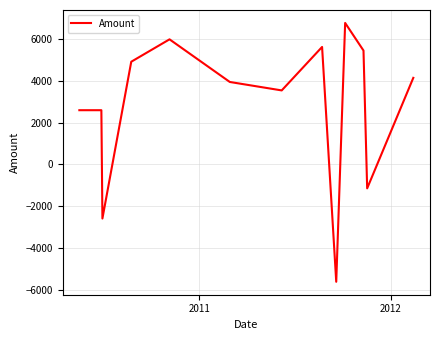

How many lines are shown in the chart?

1